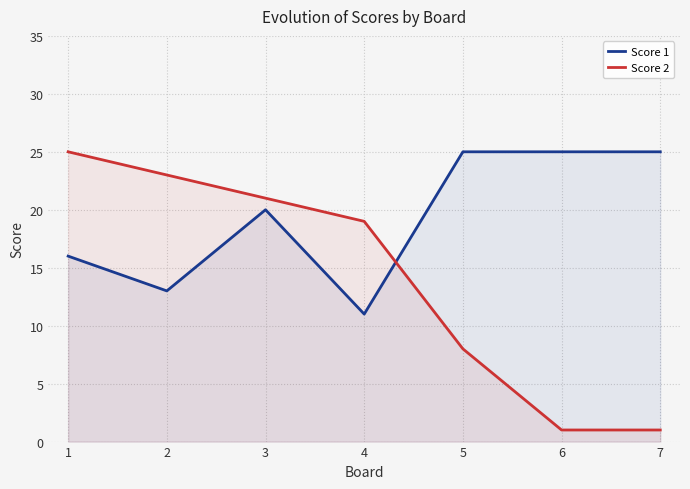

How many times do Score 2 and Score 1 cross each other?

1